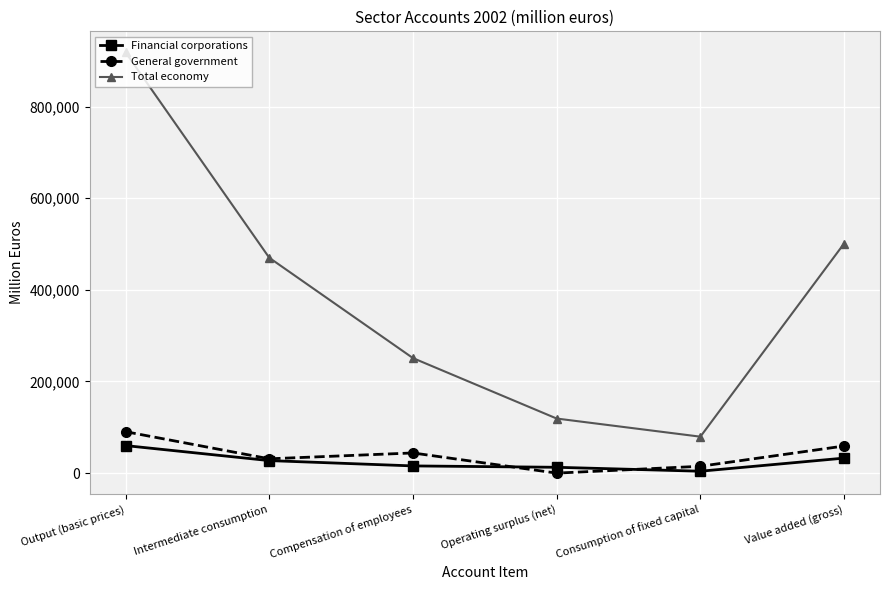

What is the label of the 2nd point from the right?

Consumption of fixed capital